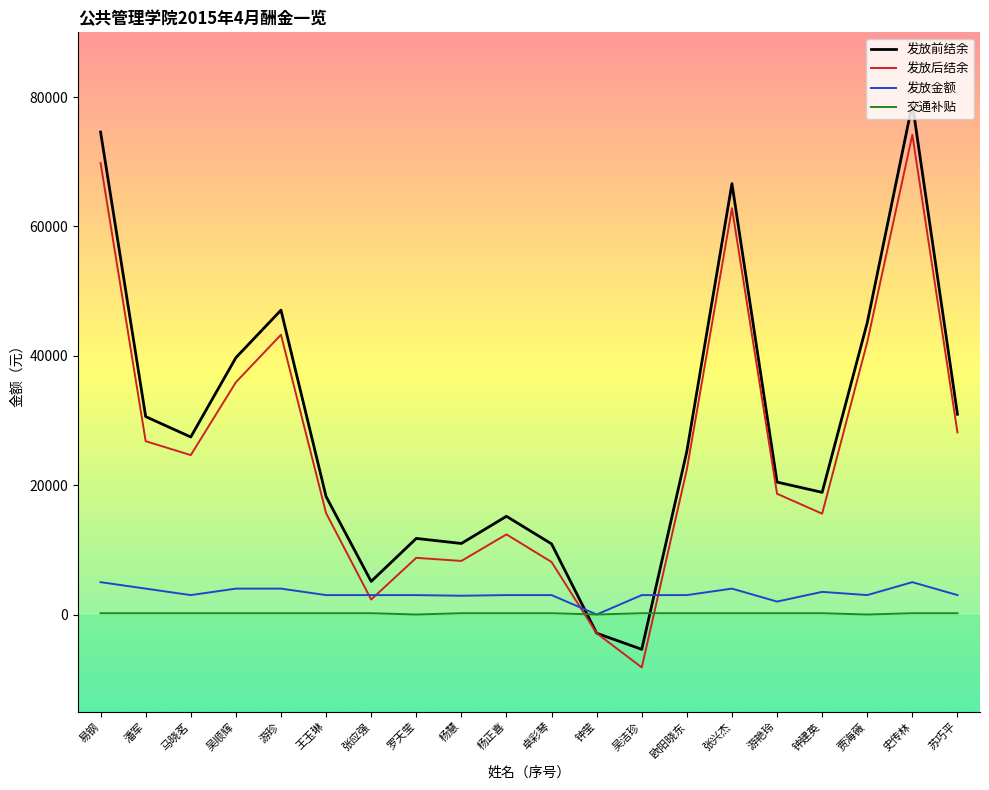

What are all the series names shown in the legend?

发放前结余, 发放后结余, 发放金额, 交通补贴